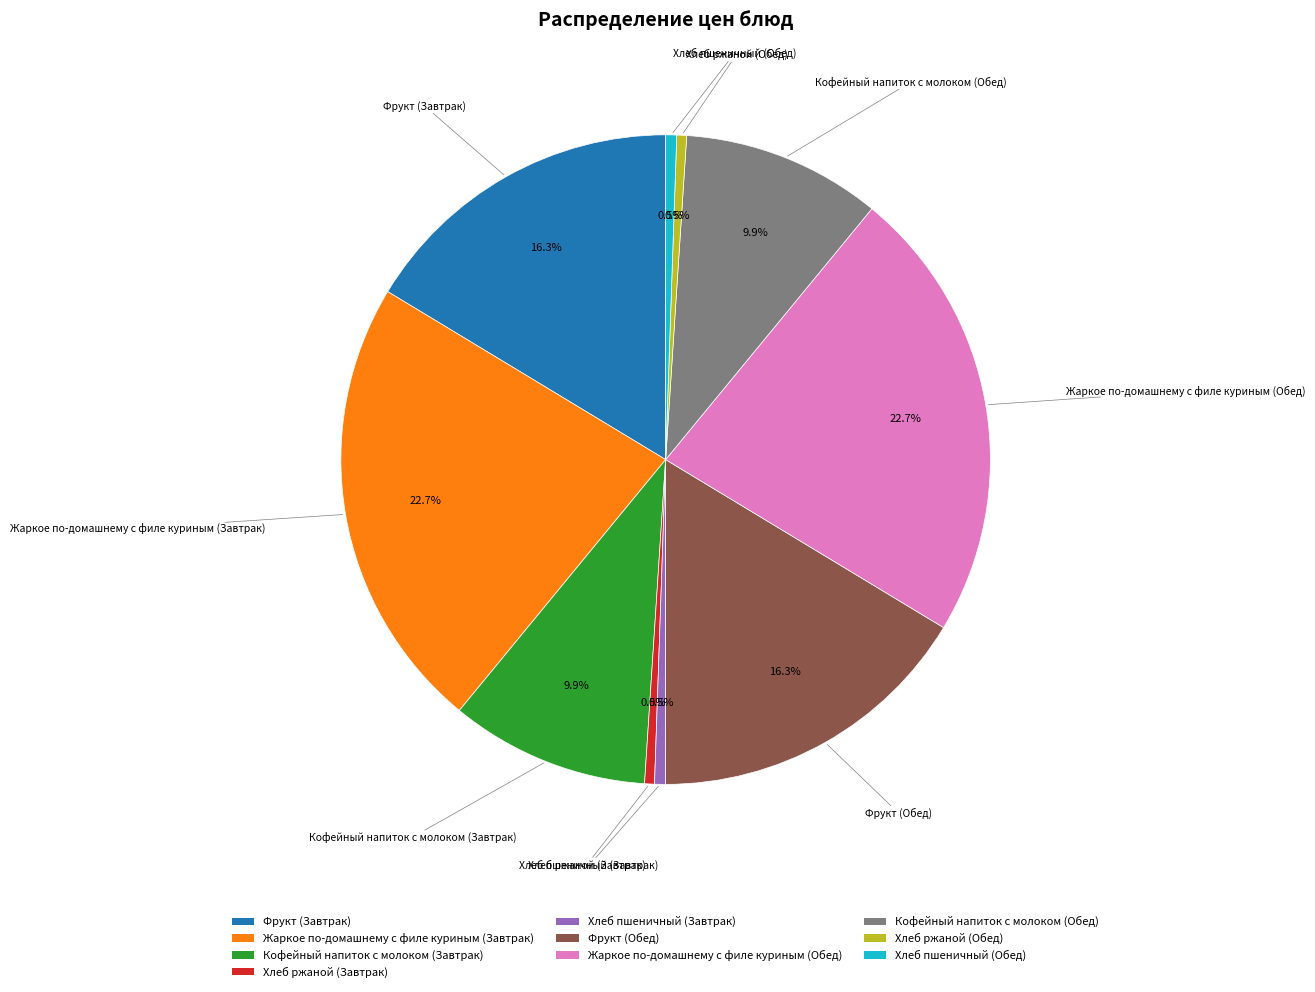

Which has a higher value, Хлеб ржаной (Обед) or Фрукт (Обед)?

Фрукт (Обед)